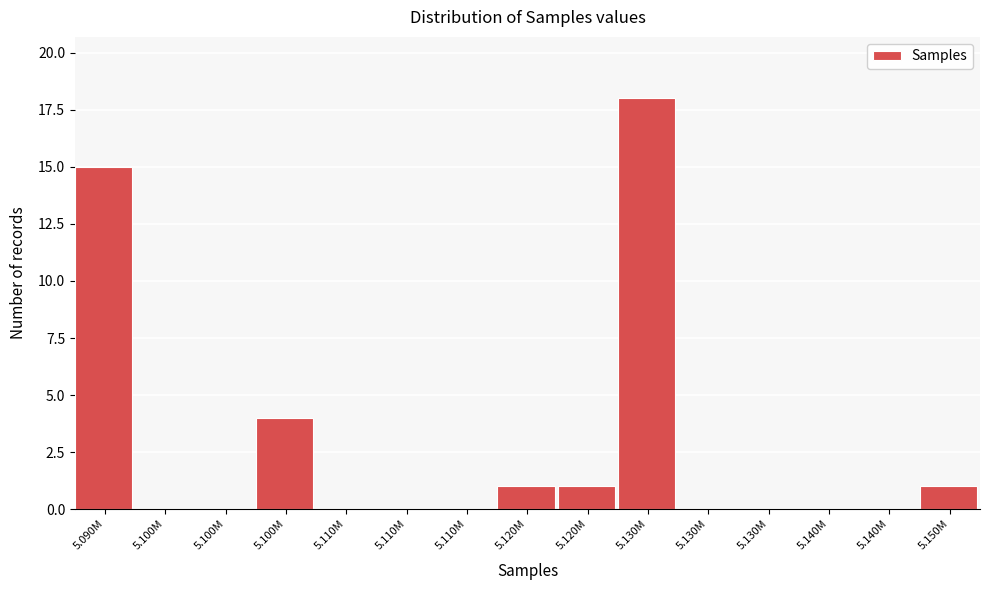

Count the number of categories in the chart.

15